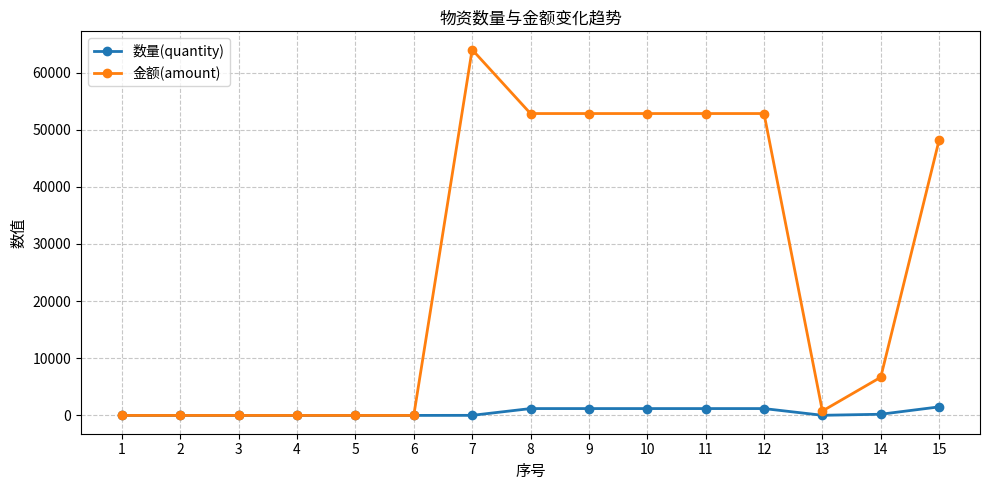

What is the highest value of the 数量(quantity) series?

1500.0